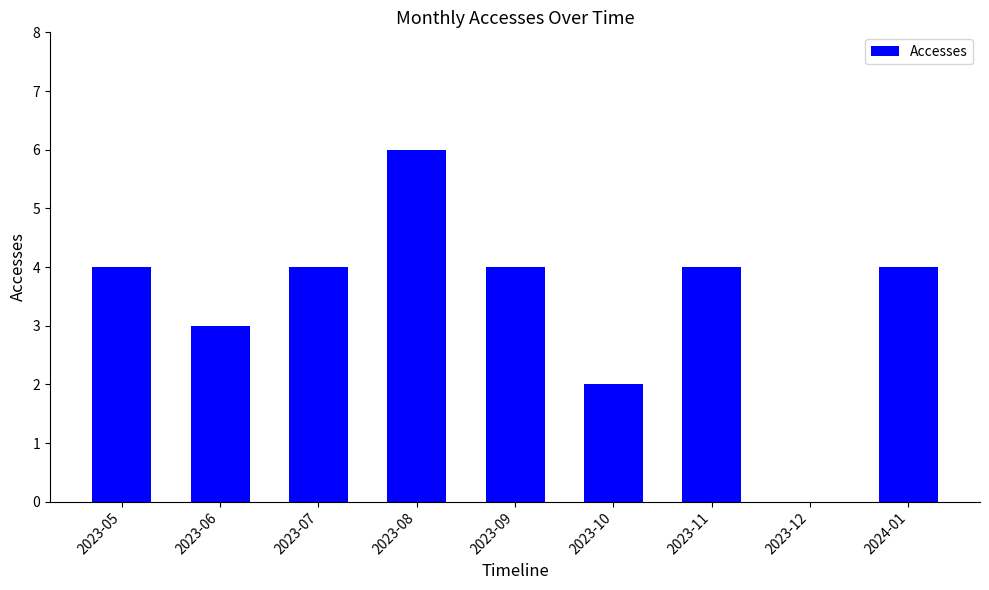

How many distinct data groups are displayed?

1